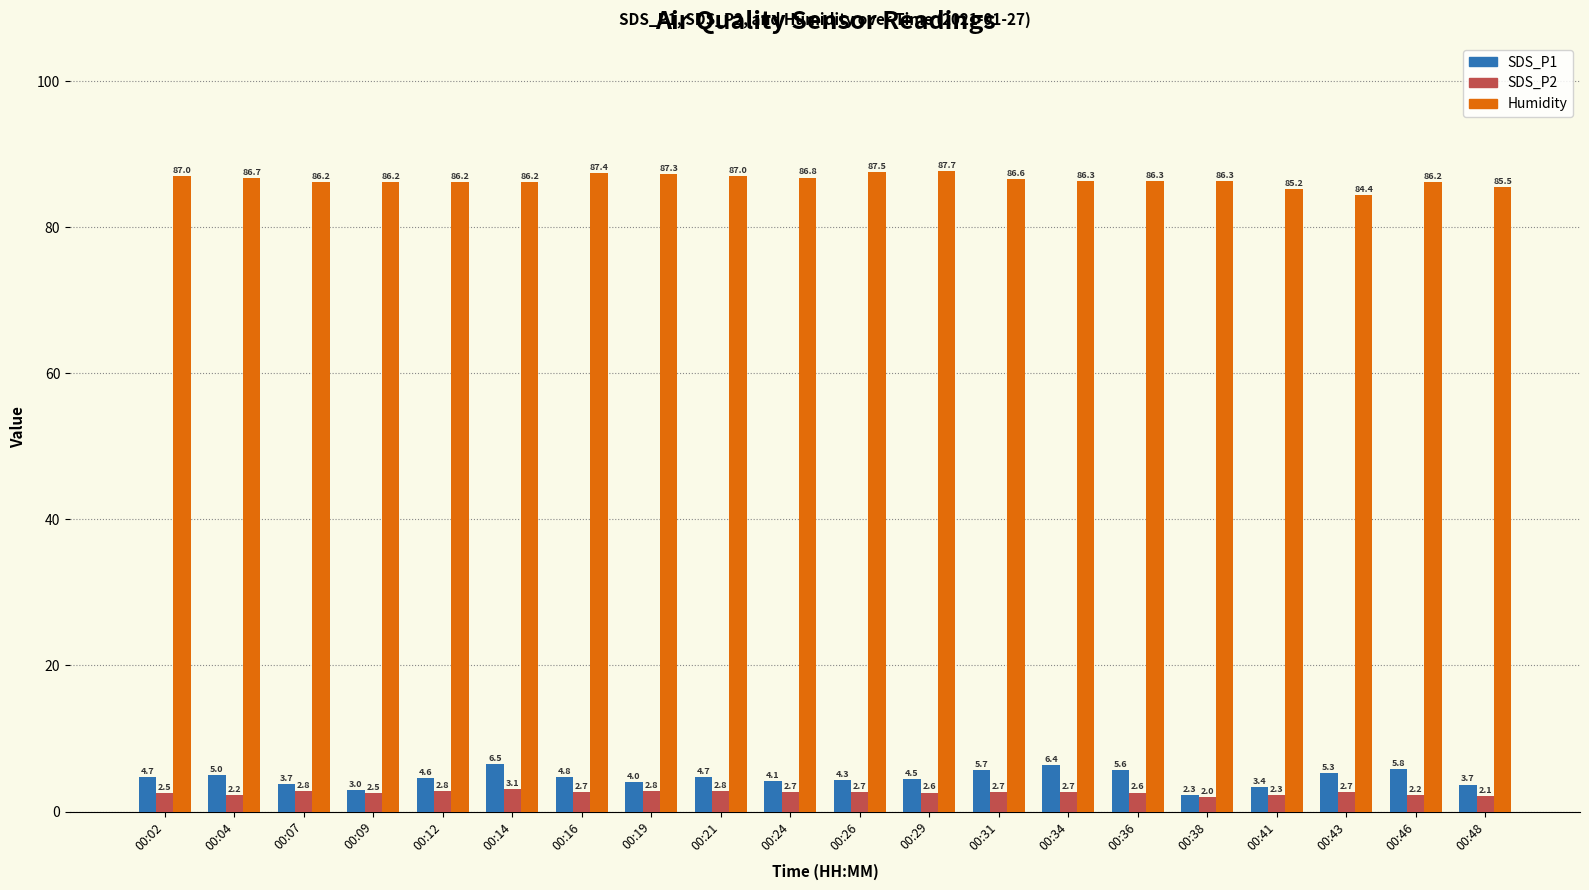

Reading left to right, extract all data points from this chart.

SDS_P1: 00:02=4.7	00:04=5.0	00:07=3.7	00:09=3.0	00:12=4.6	00:14=6.5	00:16=4.8	00:19=4.0	00:21=4.7	00:24=4.1	00:26=4.3	00:29=4.5	00:31=5.7	00:34=6.4	00:36=5.6	00:38=2.3	00:41=3.4	00:43=5.3	00:46=5.8	00:48=3.7
SDS_P2: 00:02=2.5	00:04=2.2	00:07=2.8	00:09=2.5	00:12=2.8	00:14=3.1	00:16=2.7	00:19=2.8	00:21=2.8	00:24=2.7	00:26=2.7	00:29=2.6	00:31=2.7	00:34=2.7	00:36=2.6	00:38=2.0	00:41=2.3	00:43=2.7	00:46=2.2	00:48=2.1
Humidity: 00:02=87.0	00:04=86.7	00:07=86.2	00:09=86.2	00:12=86.2	00:14=86.2	00:16=87.4	00:19=87.3	00:21=87.0	00:24=86.8	00:26=87.5	00:29=87.7	00:31=86.6	00:34=86.3	00:36=86.3	00:38=86.3	00:41=85.2	00:43=84.4	00:46=86.2	00:48=85.5